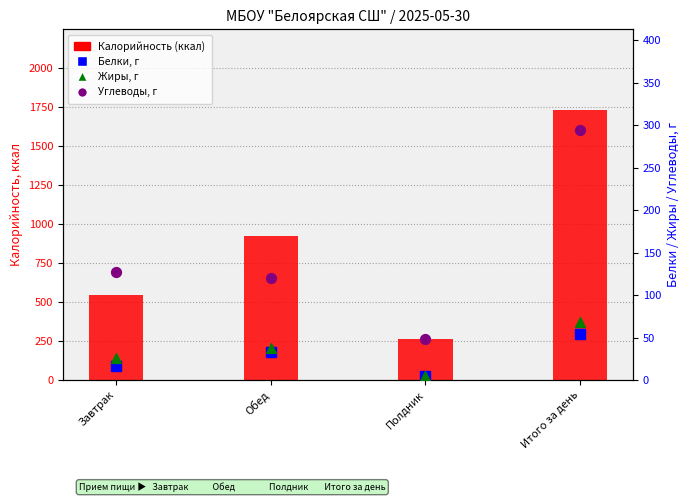

Which series reaches the maximum Y coordinate?

Калорийность (ккал)